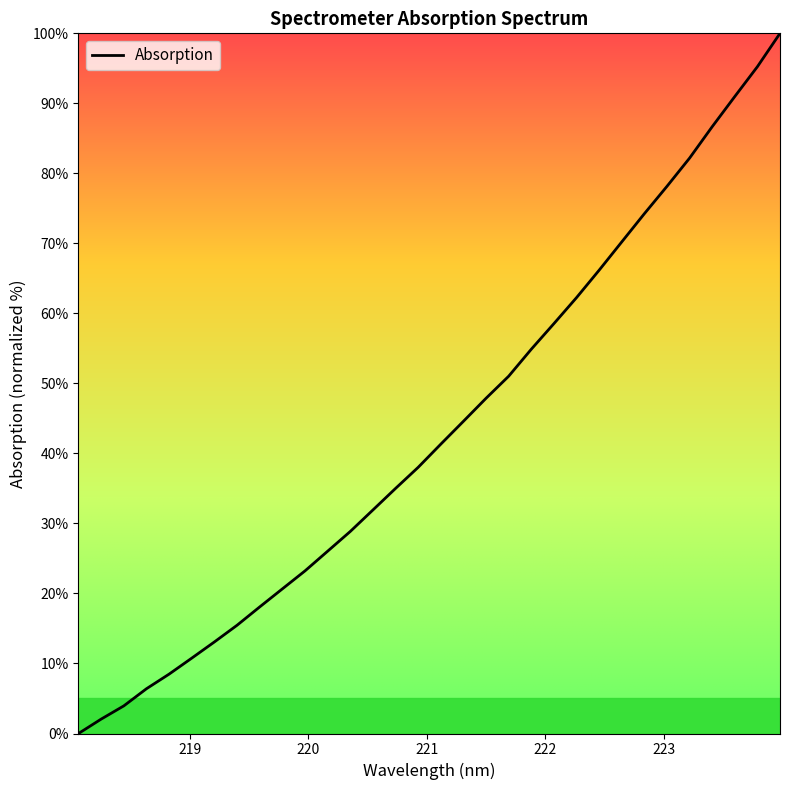

What is the average value?

43.3